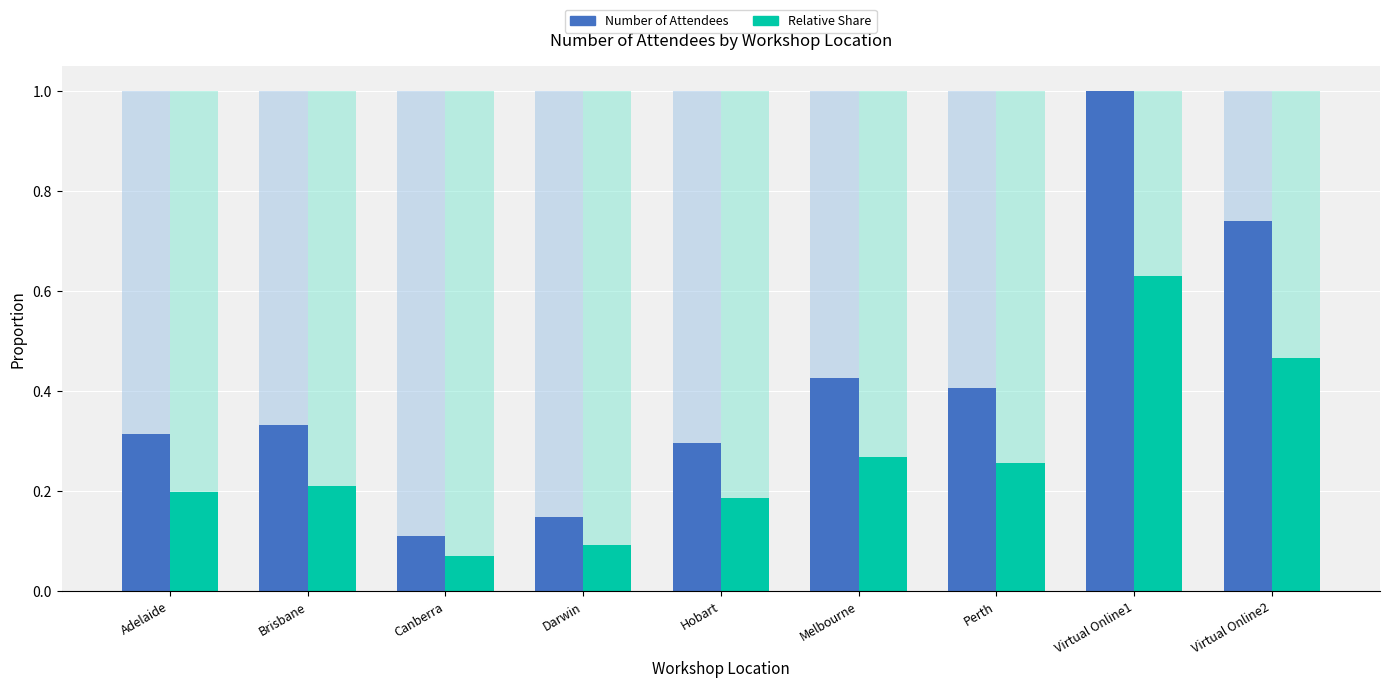

What is the maximum value for Number of Attendees?

1.0